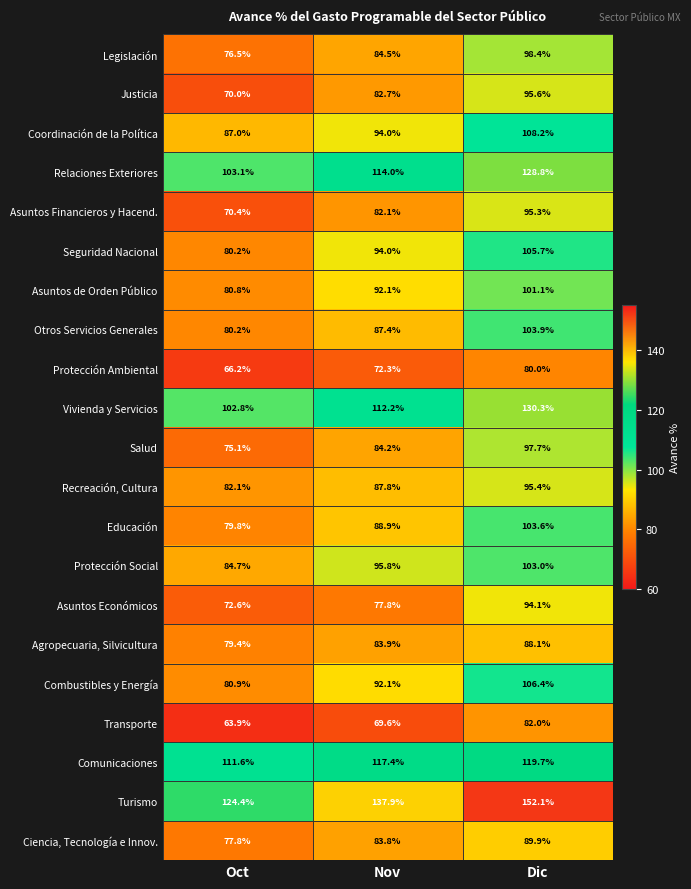

At which label does Vivienda y Servicios first exceed 112?

Nov